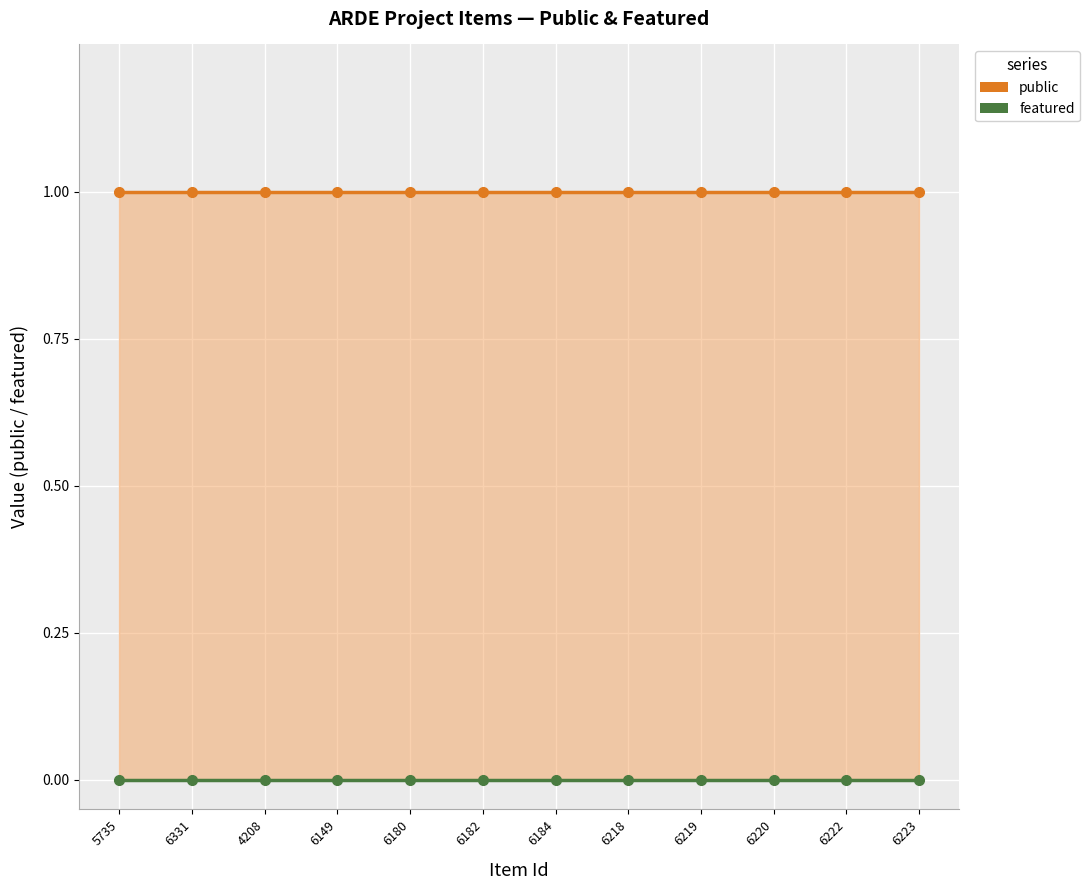

At 4208, list the series in order from largest to smallest.

public, featured